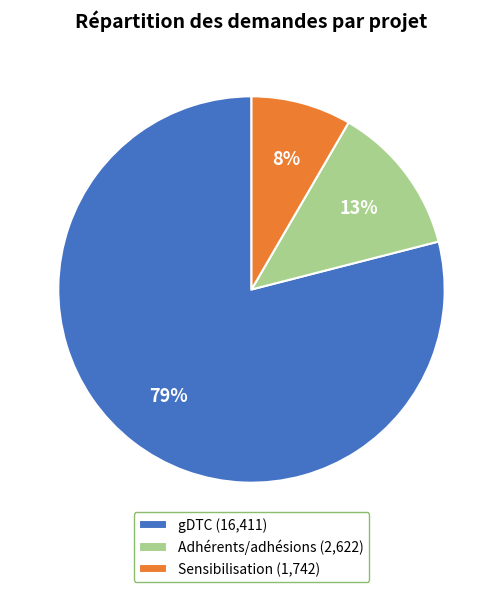

To the nearest percent, what is the average slice percentage?

33%